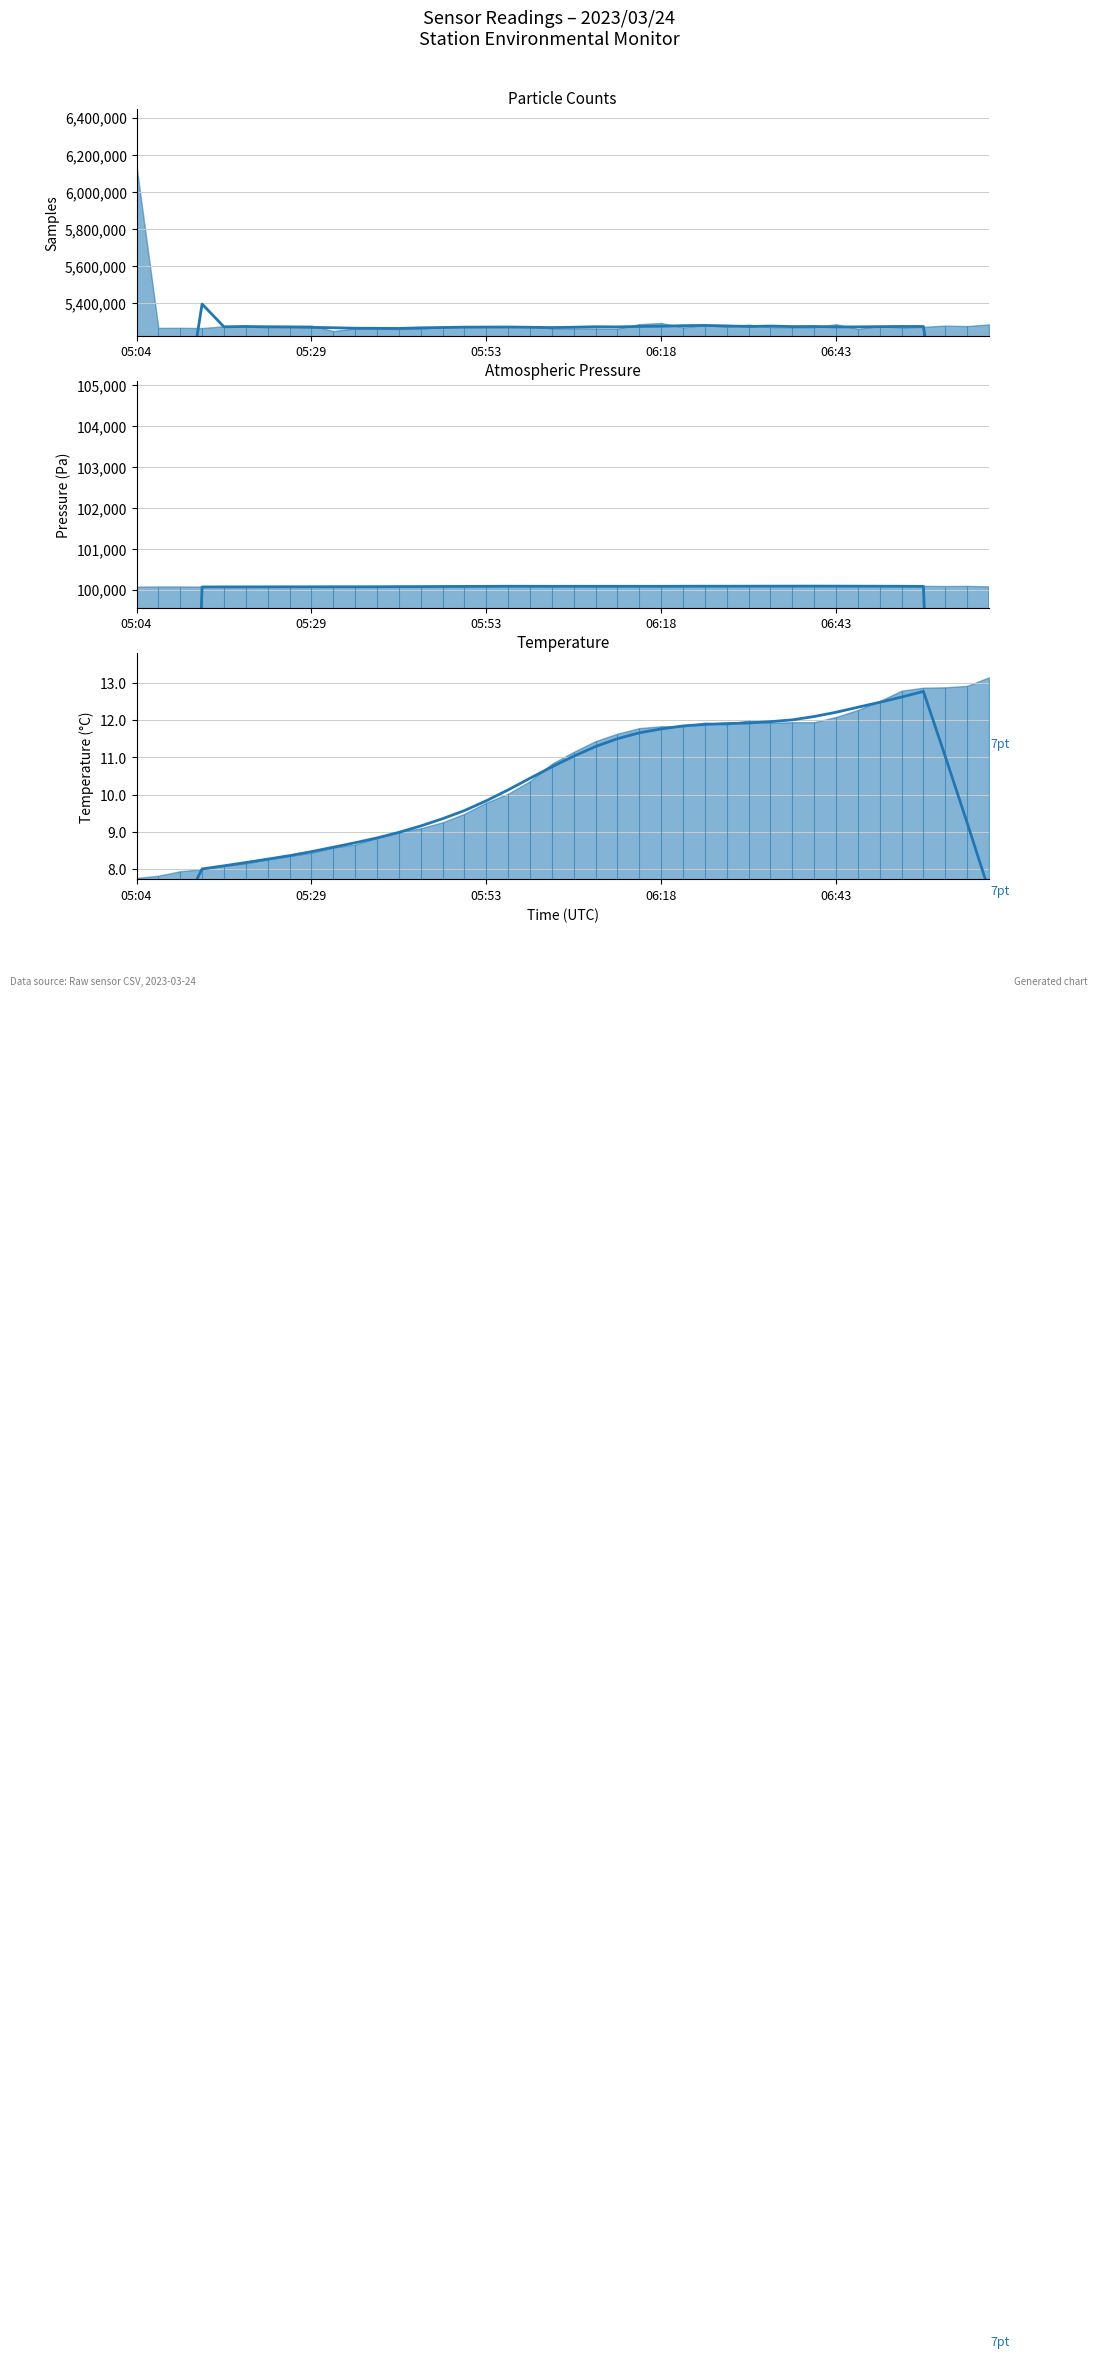

Reading left to right, what are all the values shown in this chart?

4.5	5.7	6.8	8.0	8.1	8.2	8.3	8.4	8.5	8.6	8.7	8.8	9.0	9.2	9.3	9.6	9.8	10.1	10.4	10.7	11.0	11.3	11.5	11.7	11.8	11.8	11.9	11.9	11.9	12.0	12.0	12.1	12.2	12.4	12.5	12.6	12.8	11.0	9.2	7.4